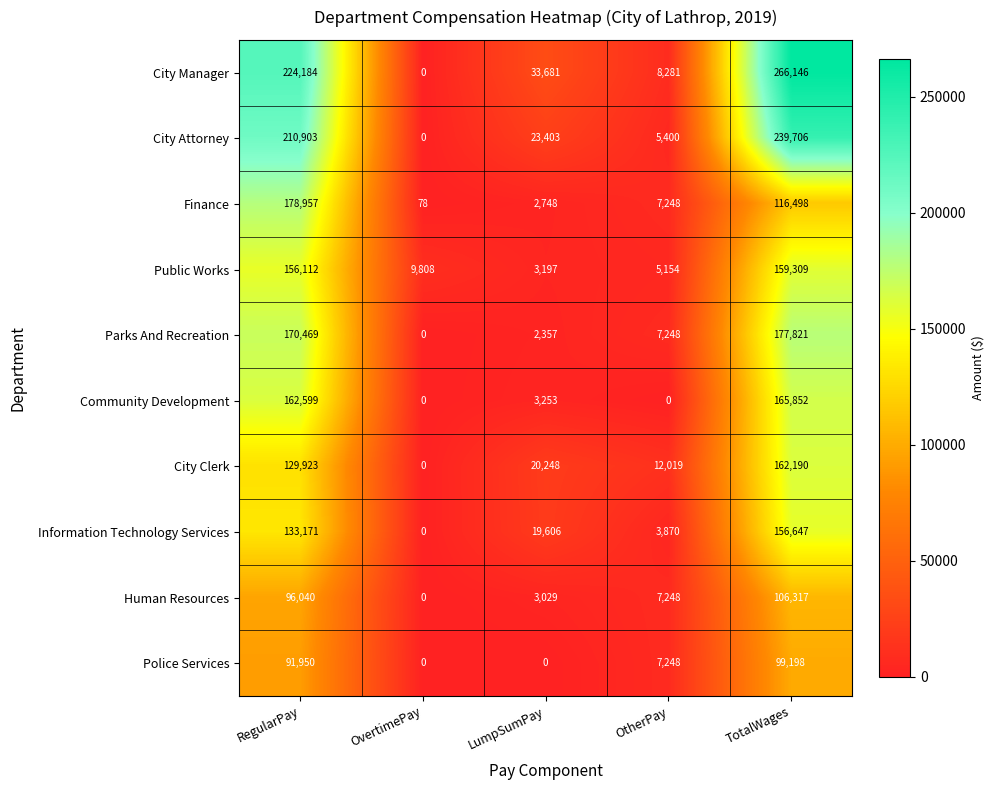

The Parks And Recreation series shows 0 at OvertimePay. True or false?

True